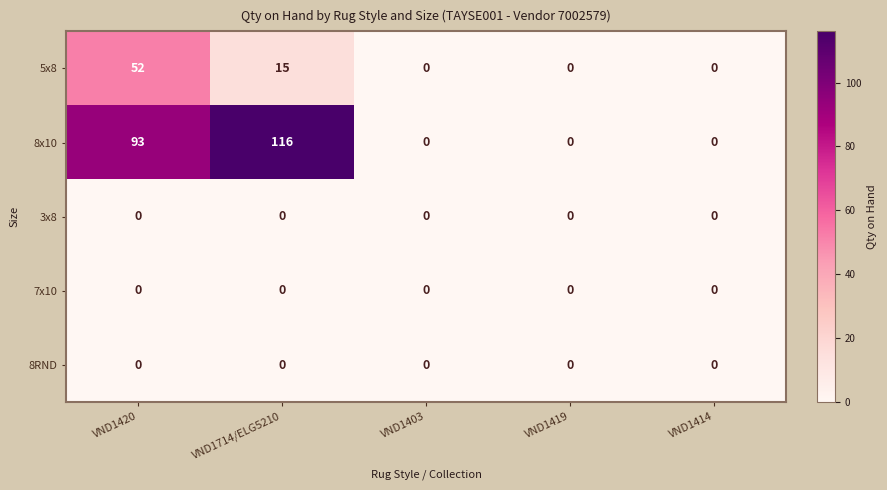

Count the 8x10 values in the range 0 to 93.

4